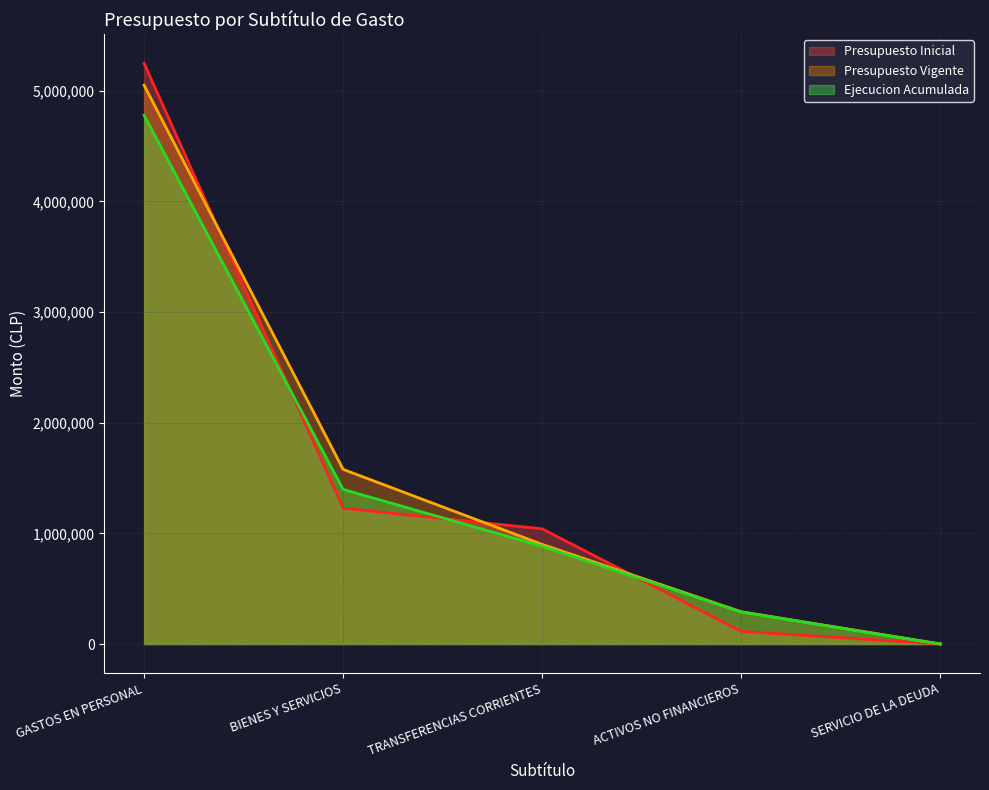

What is the sum of all Presupuesto Inicial values?

7632617